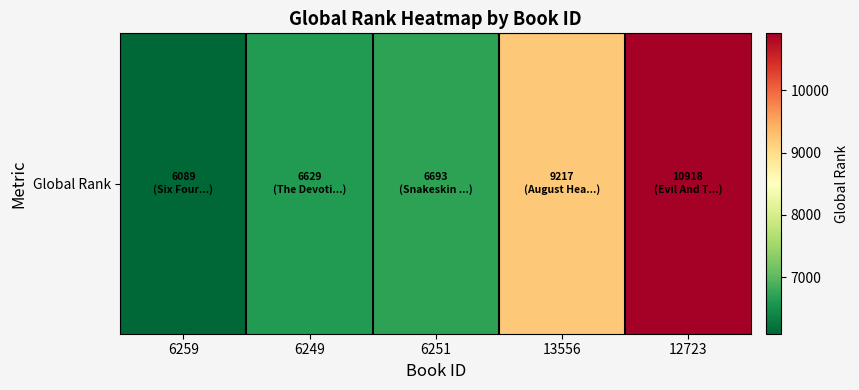

List the labels in order of value, largest first.

12723, 13556, 6251, 6249, 6259